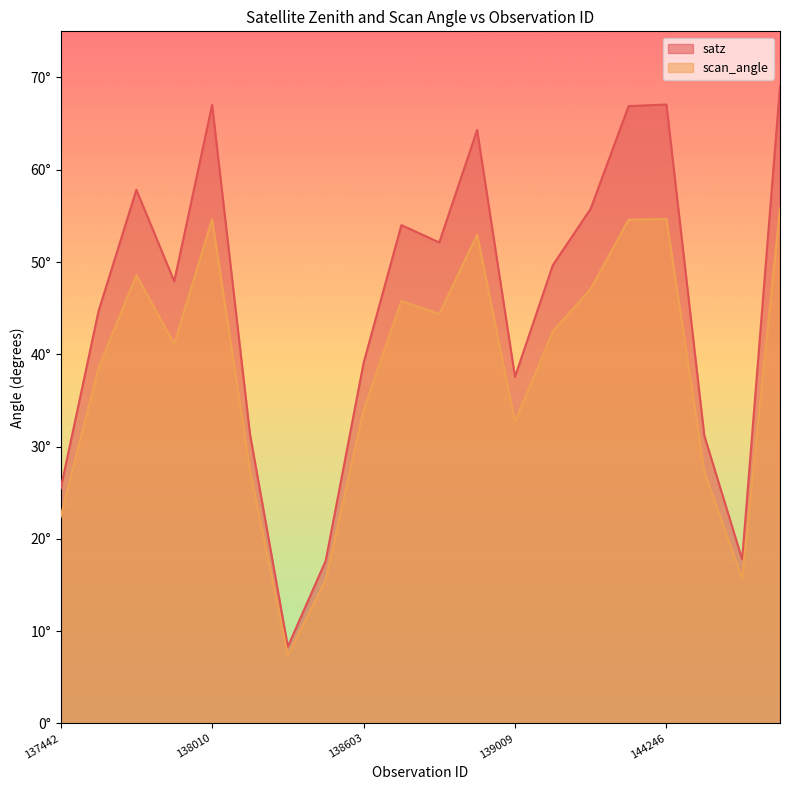

Which category has the highest value in the scan_angle series?

144673